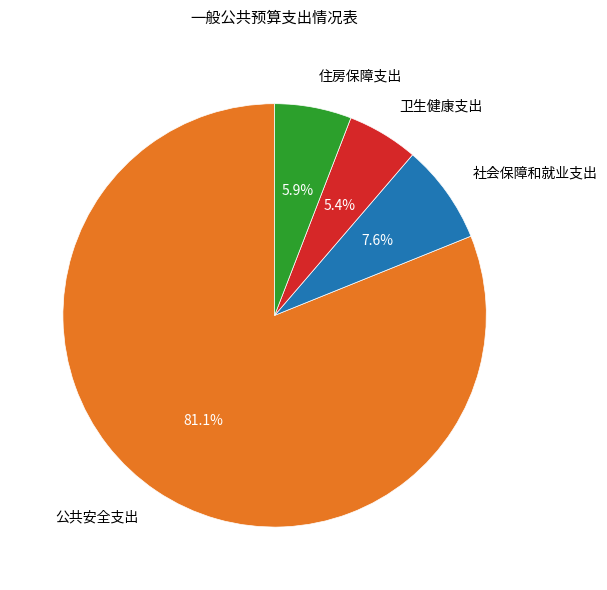

Combined, do 公共安全支出 and 住房保障支出 account for over 50%?

Yes